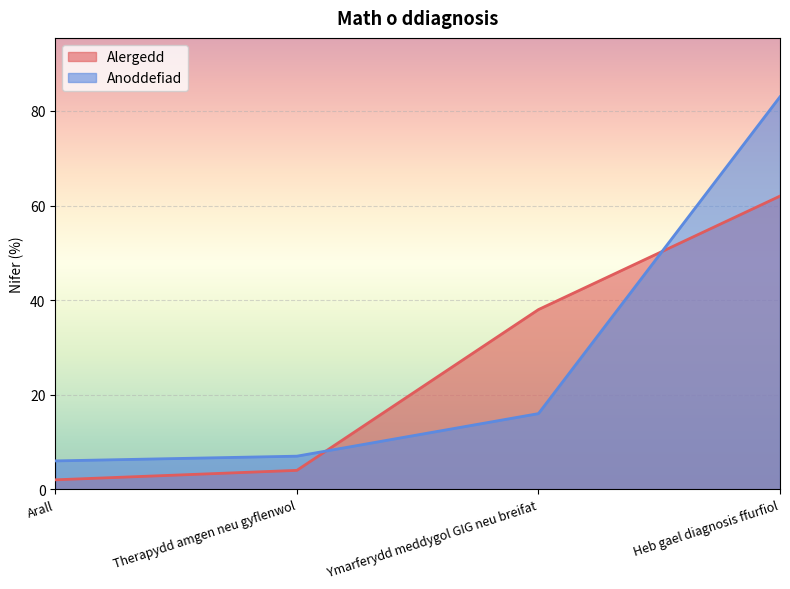

At how many categories does at least one series exceed 77?

1